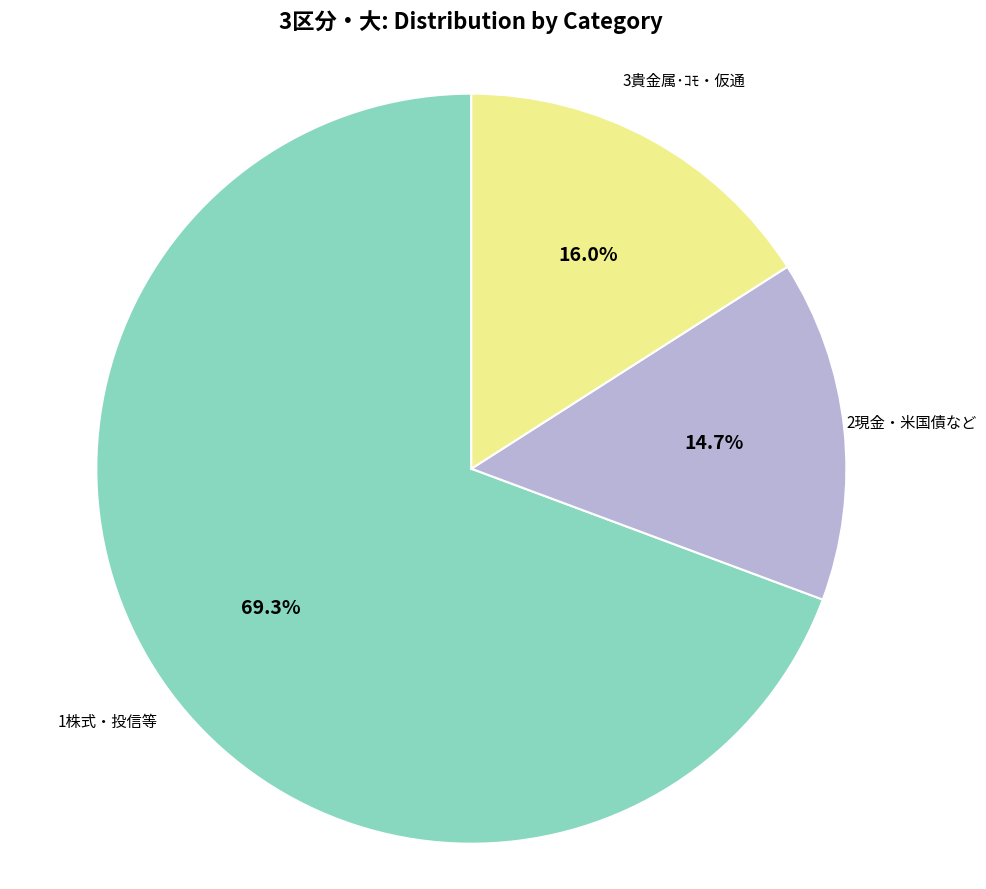

To the nearest percent, what portion does 1株式・投信等 represent?

69%